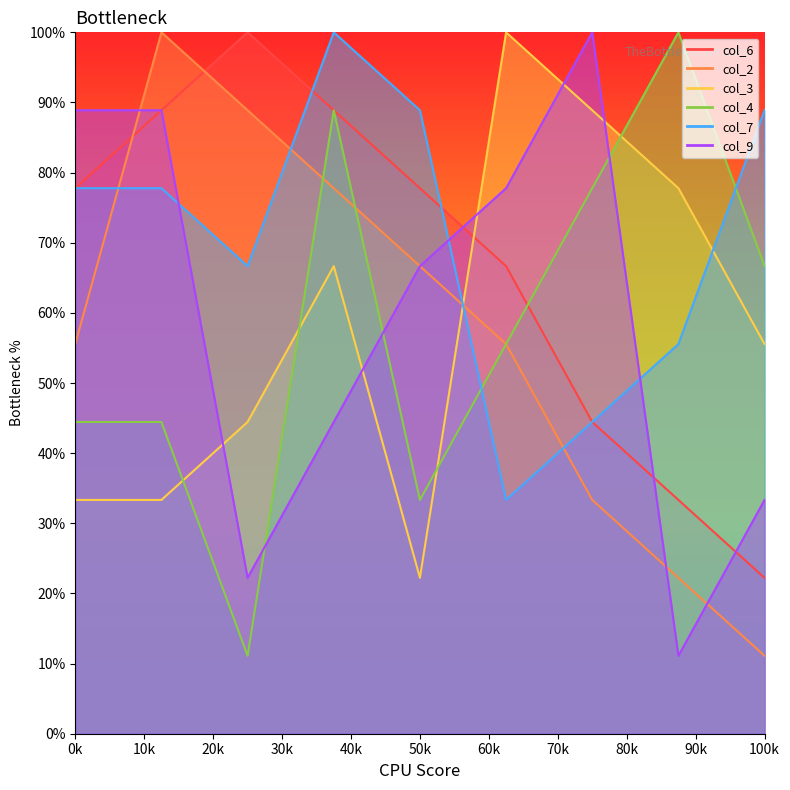

What is the smallest value displayed?

11.1